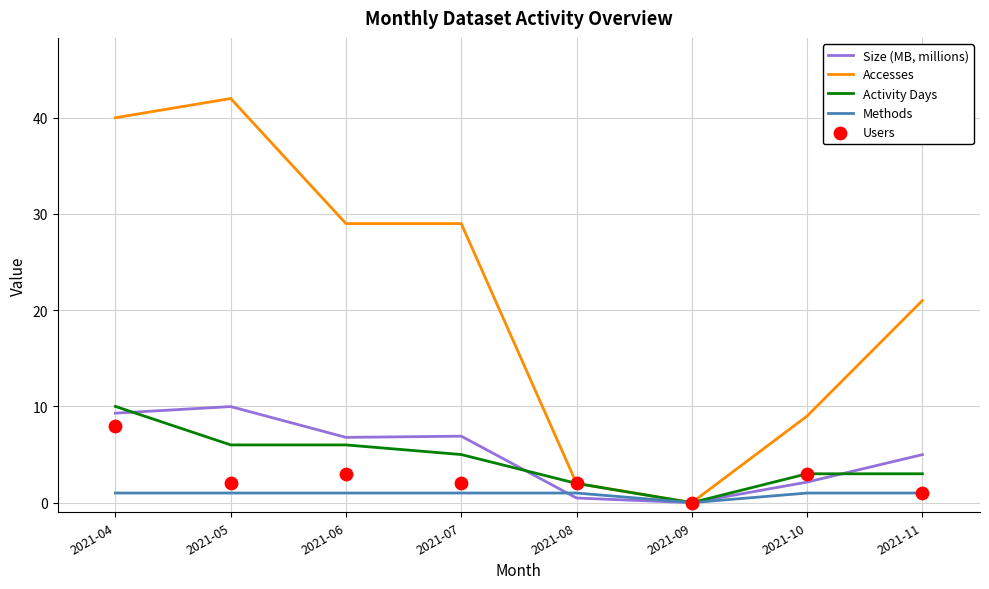

Is the value of Methods at 2021-07 greater than the value of Users at 2021-11?

No